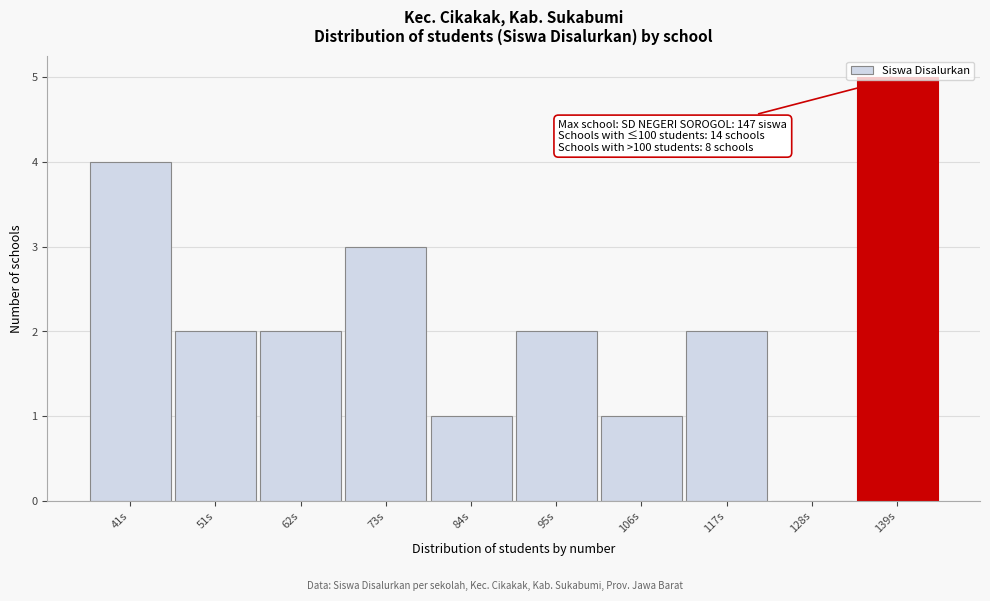

What is the sum of the values at 62s and 41s?

6